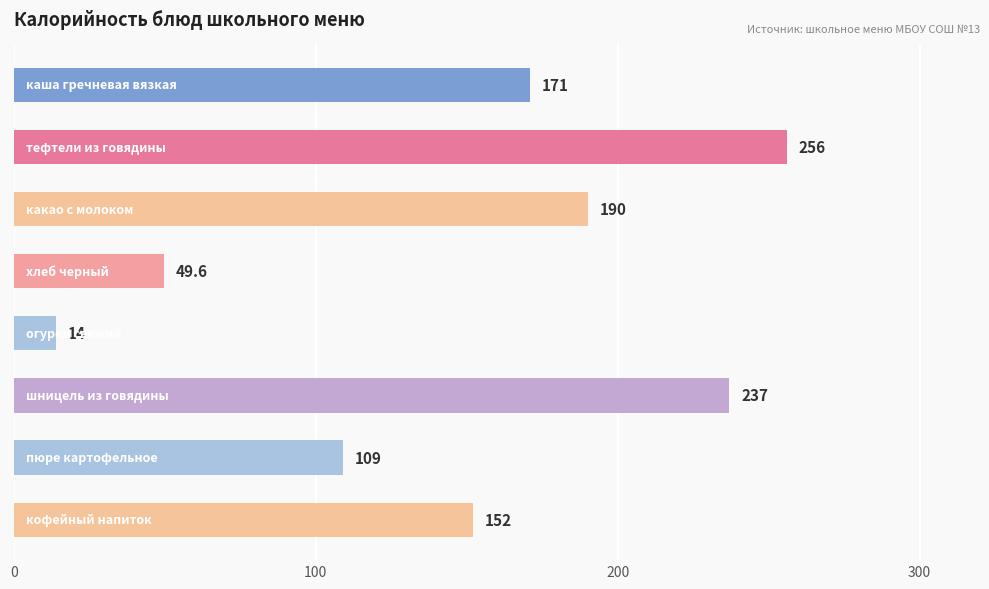

What is the minimum value shown in the chart?

14.0